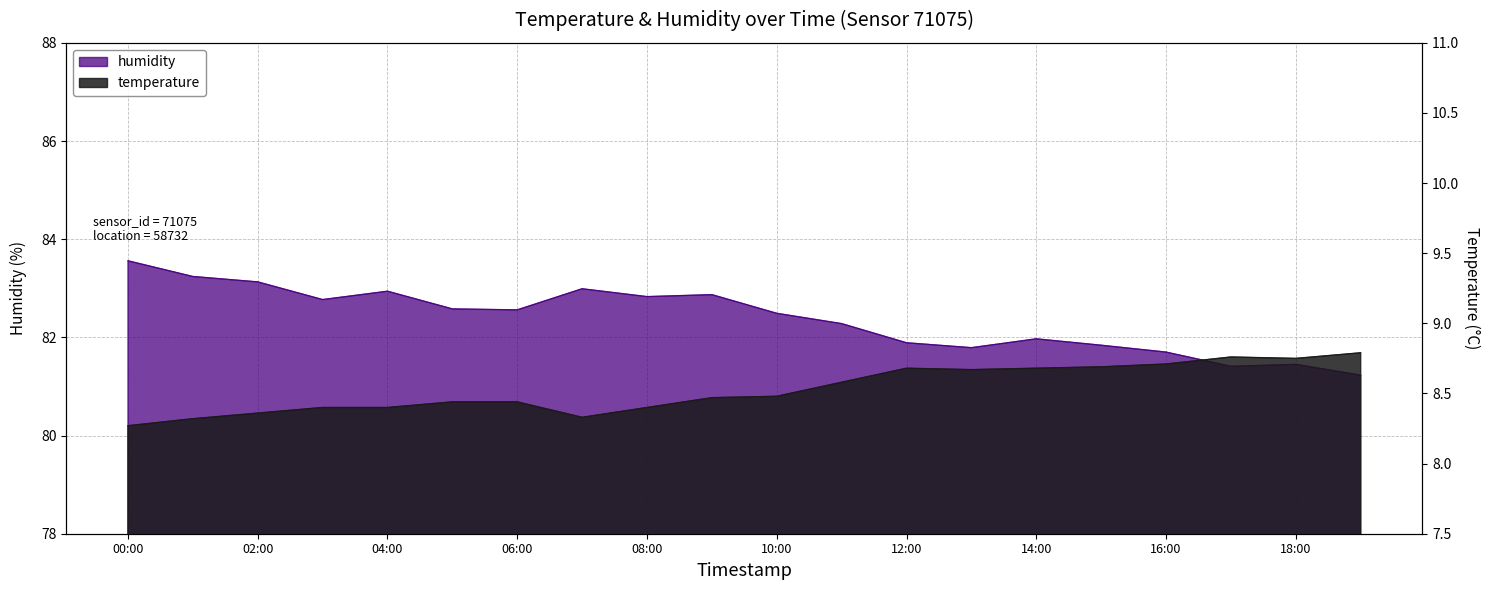

What is the total value across all series at 05:00?

91.0